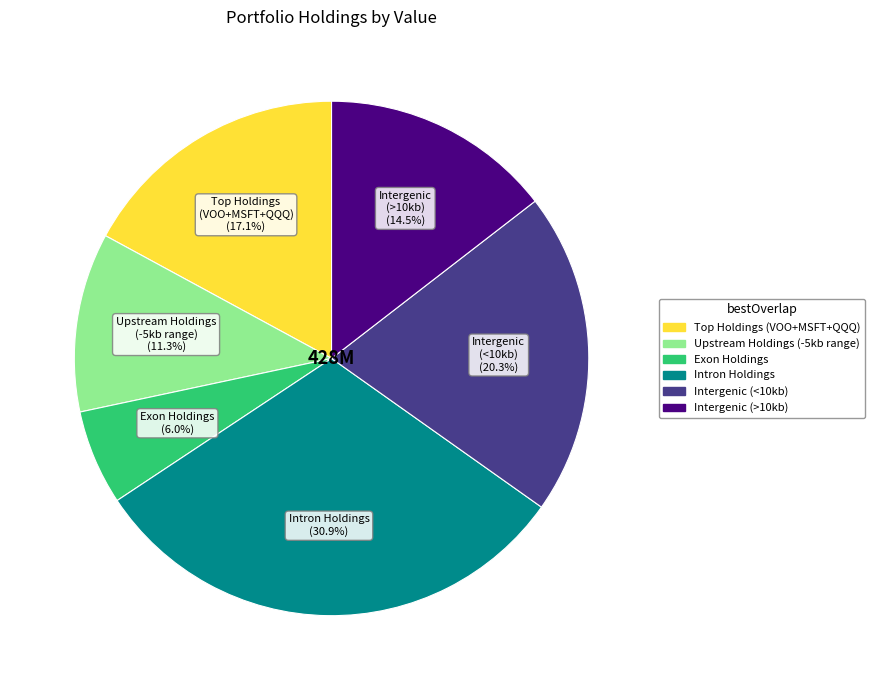

Is there a majority slice in this chart?

No